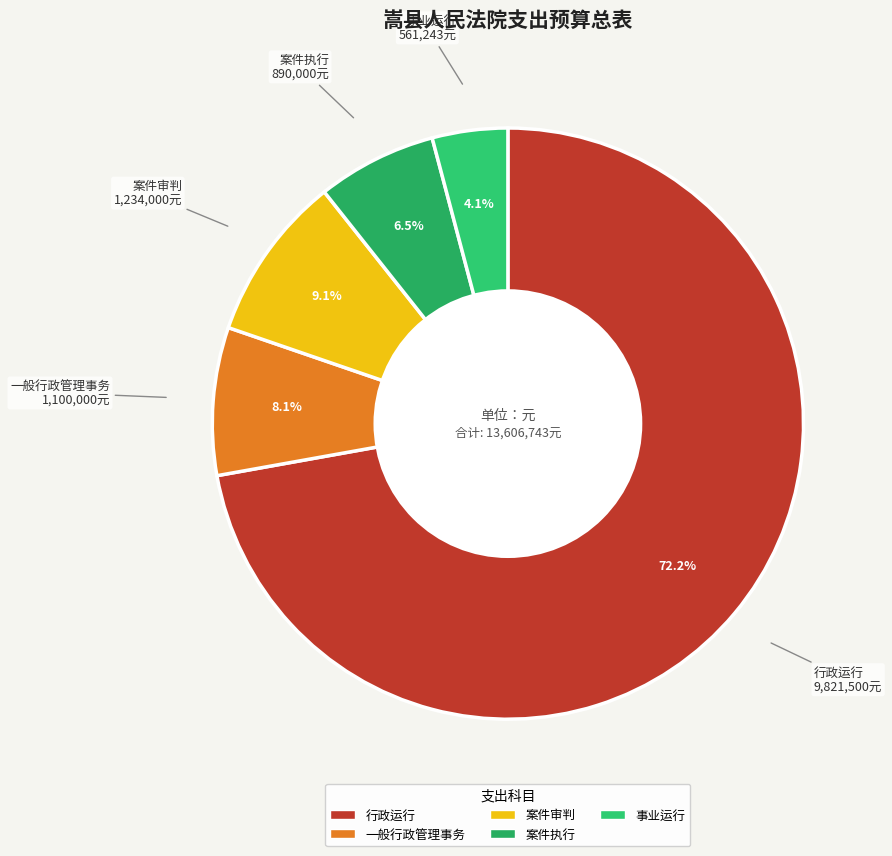

Which category accounts for the majority?

行政运行